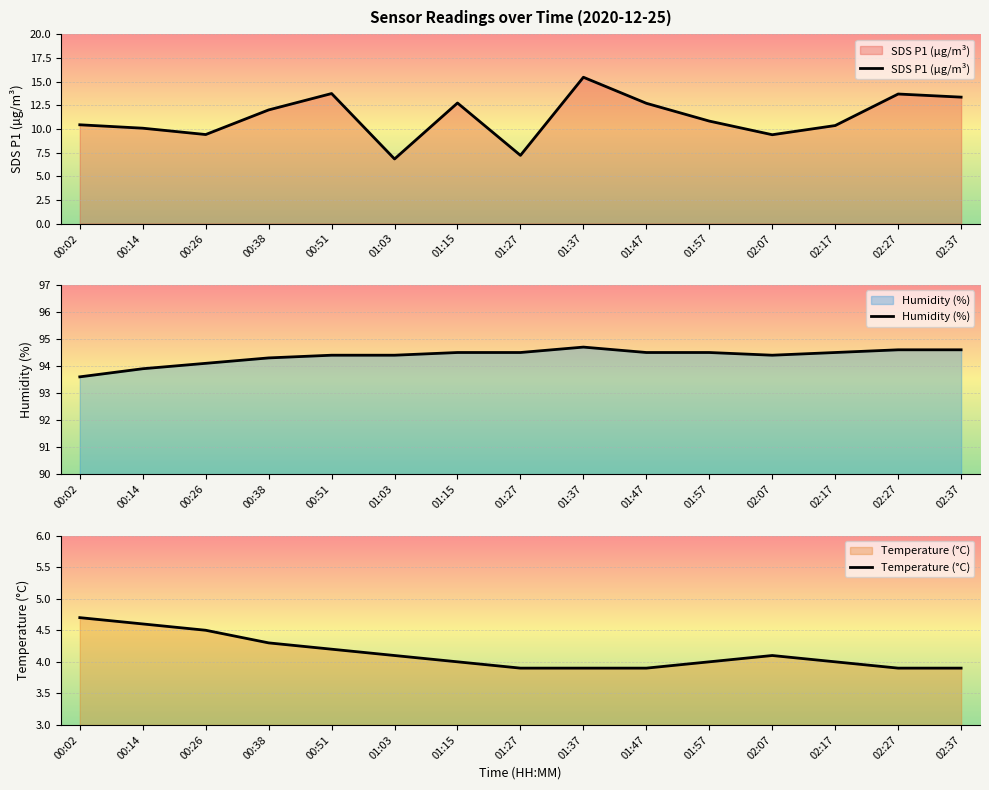

At which label does Humidity (%) first exceed 94?

00:26